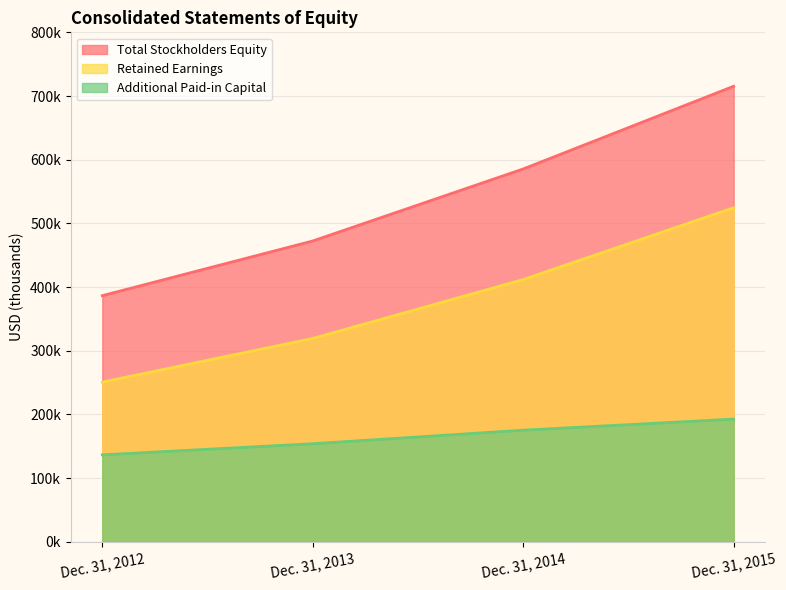

Which series has the largest total across all categories?

Total Stockholders Equity